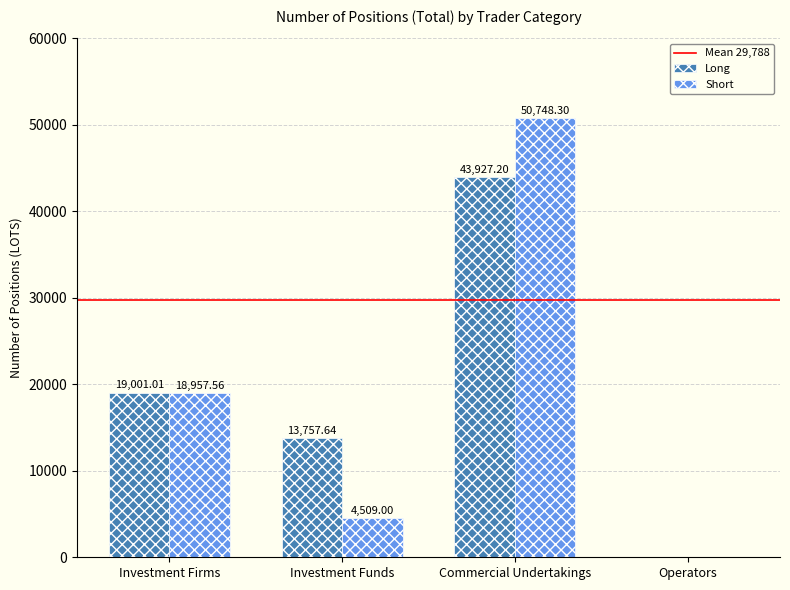

Between Commercial Undertakings and Operators, which series saw the biggest shift?

Short